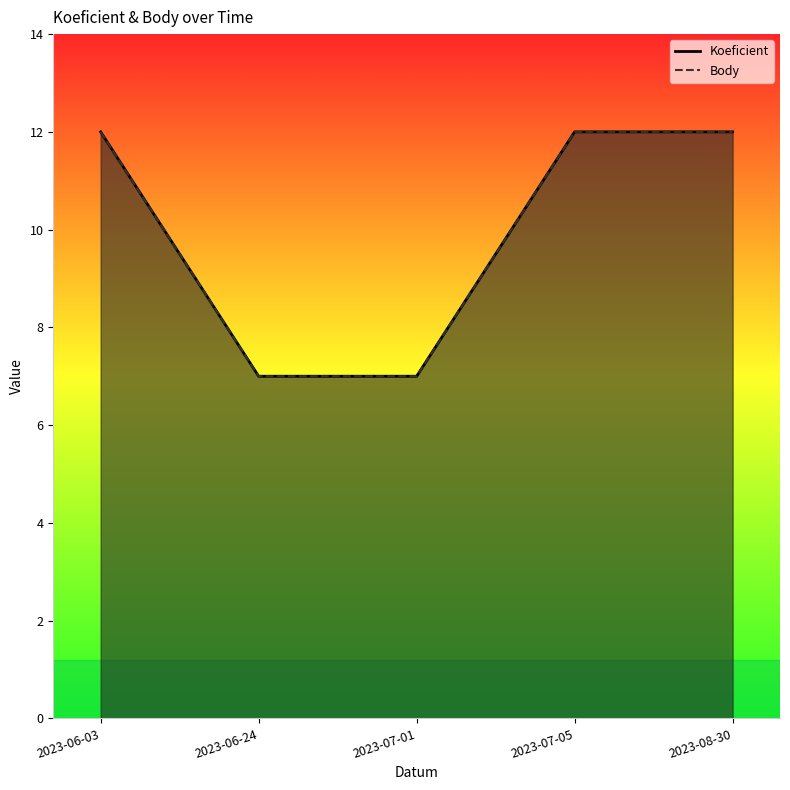

Reading left to right, list all the values displayed in this chart.

Koeficient: 12	7	7	12	12
Body: 12	7	7	12	12